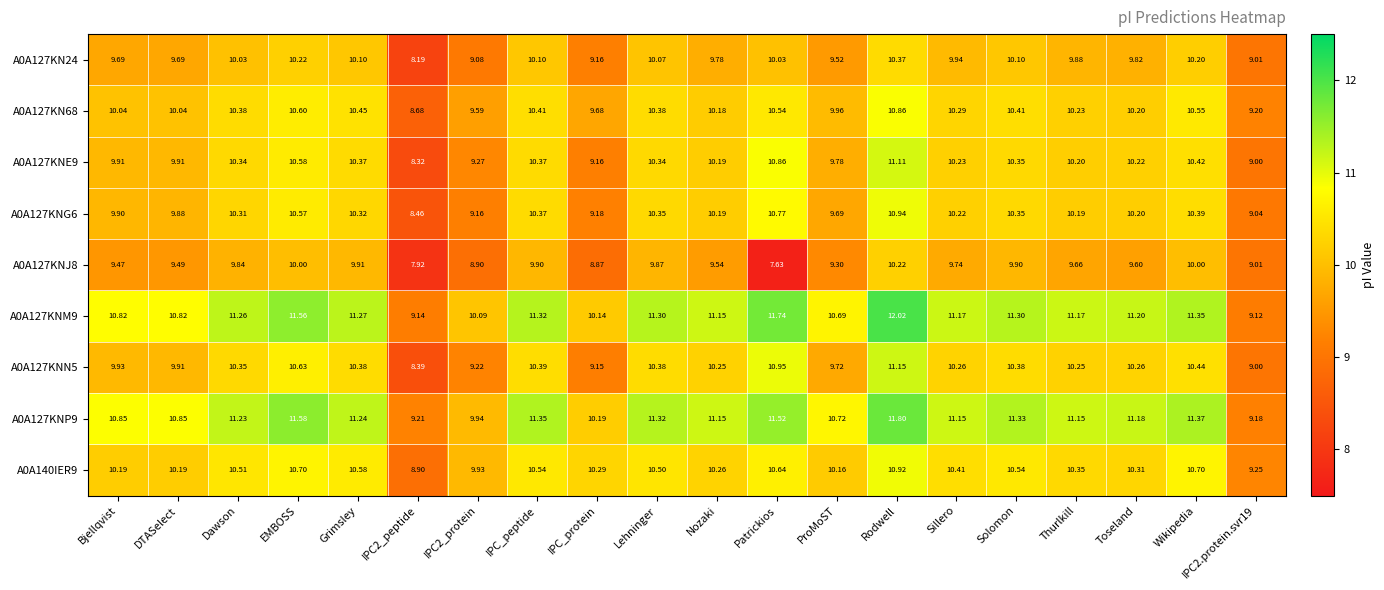

Which category has the highest value across all series?

Rodwell